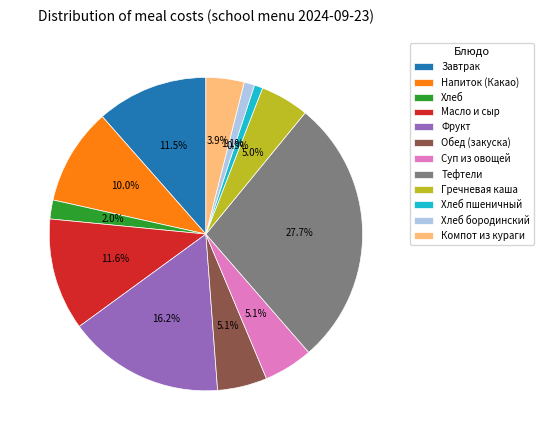

Which has a higher value, Хлеб бородинский or Обед (закуска)?

Обед (закуска)